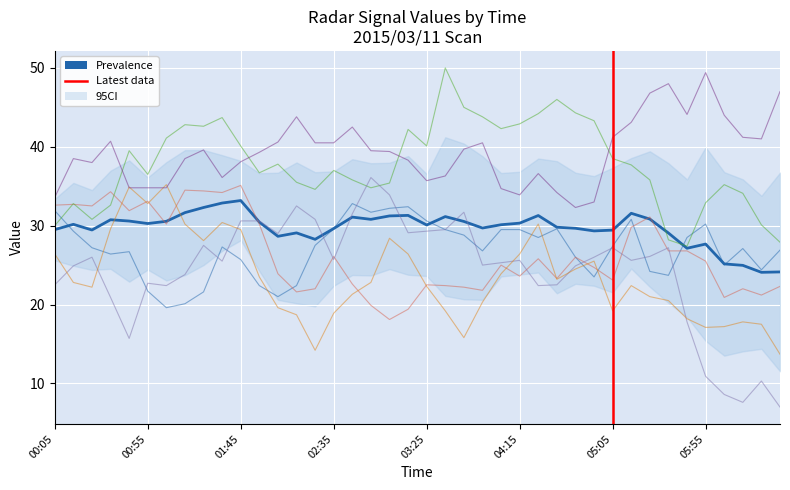

What is the minimum value shown in the chart?

7.0